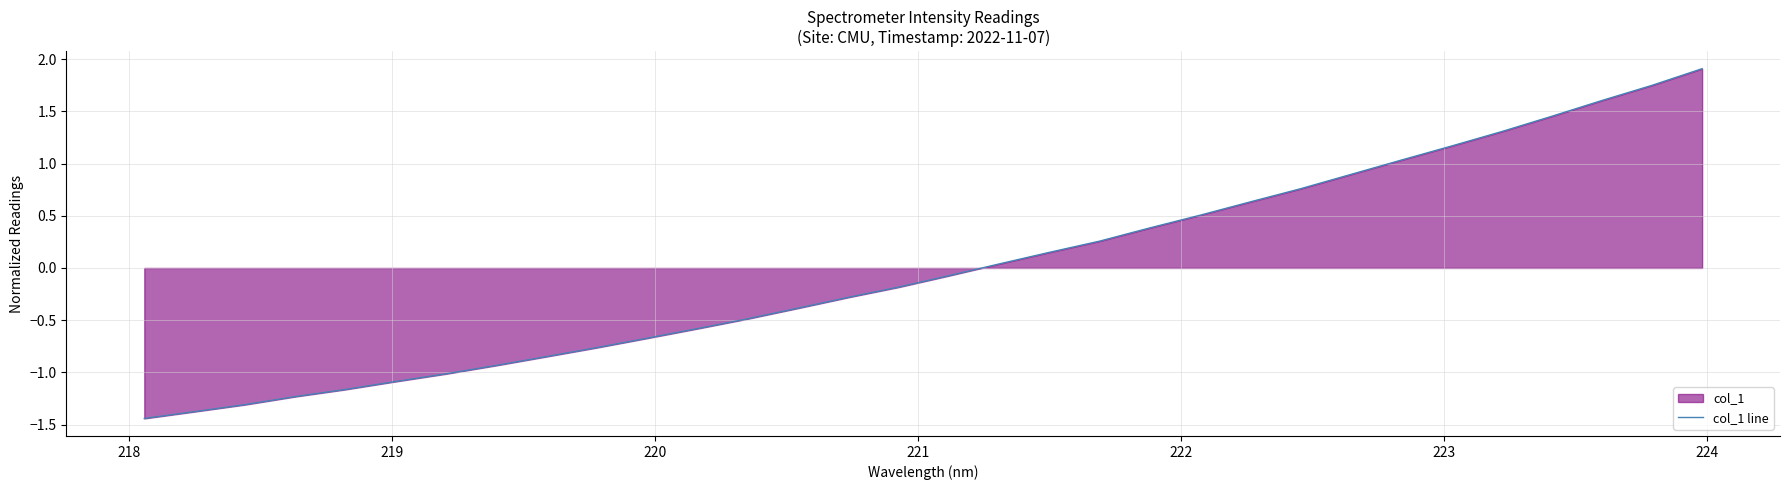

Does the chart have visible grid lines?

Yes